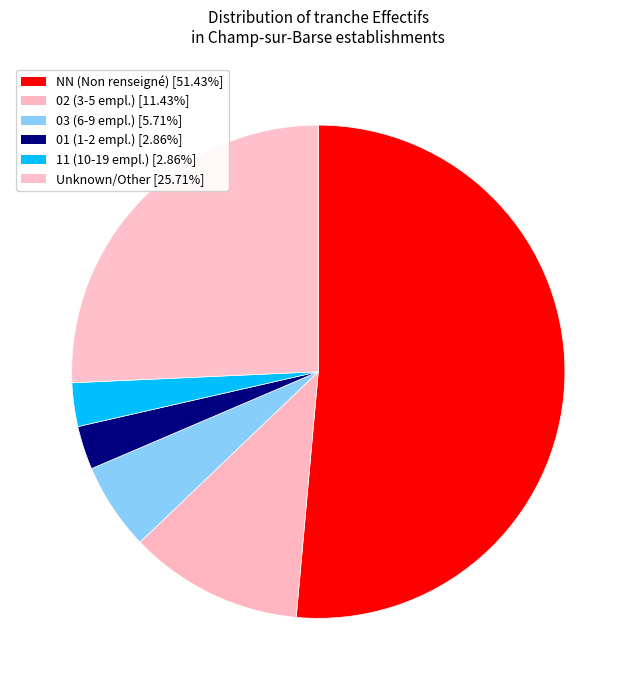

How many slices are in this pie chart?

6